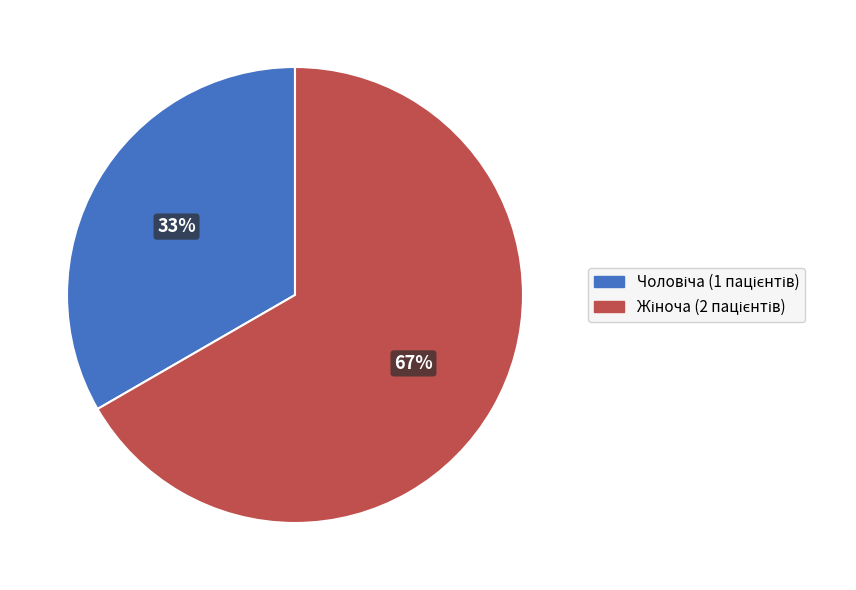

Does any single category account for the majority?

Yes